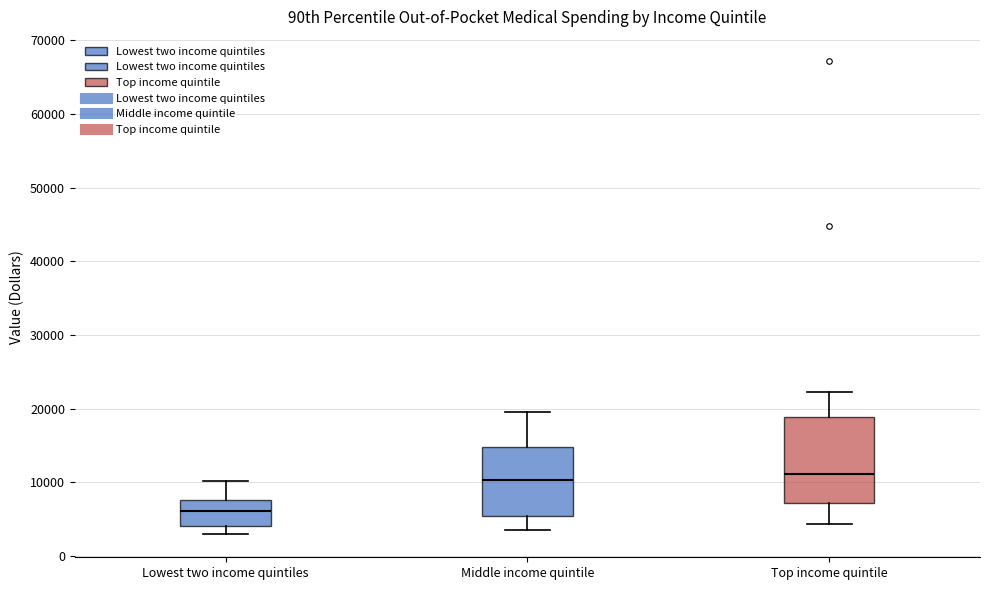

Reading left to right, read every box against the y-axis: the position of its median line, the range the box covers, and the ends of its whiskers. The values are not printed on the chart, so give them approximately, as read against the axis.

Lowest two income quintiles: median 6000, box 4000 to 8000, whiskers 3000 to 10000
Middle income quintile: median 10000, box 5000 to 15000, whiskers 4000 to 20000
Top income quintile: median 11000, box 7000 to 19000, whiskers 4000 to 22000